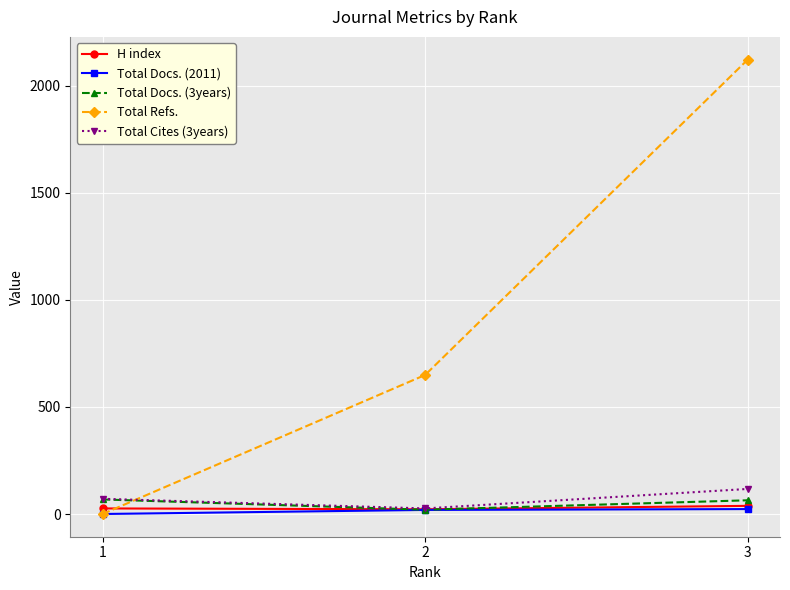

Is the value of Total Cites (3years) at 3 greater than the value of Total Refs. at 3?

No